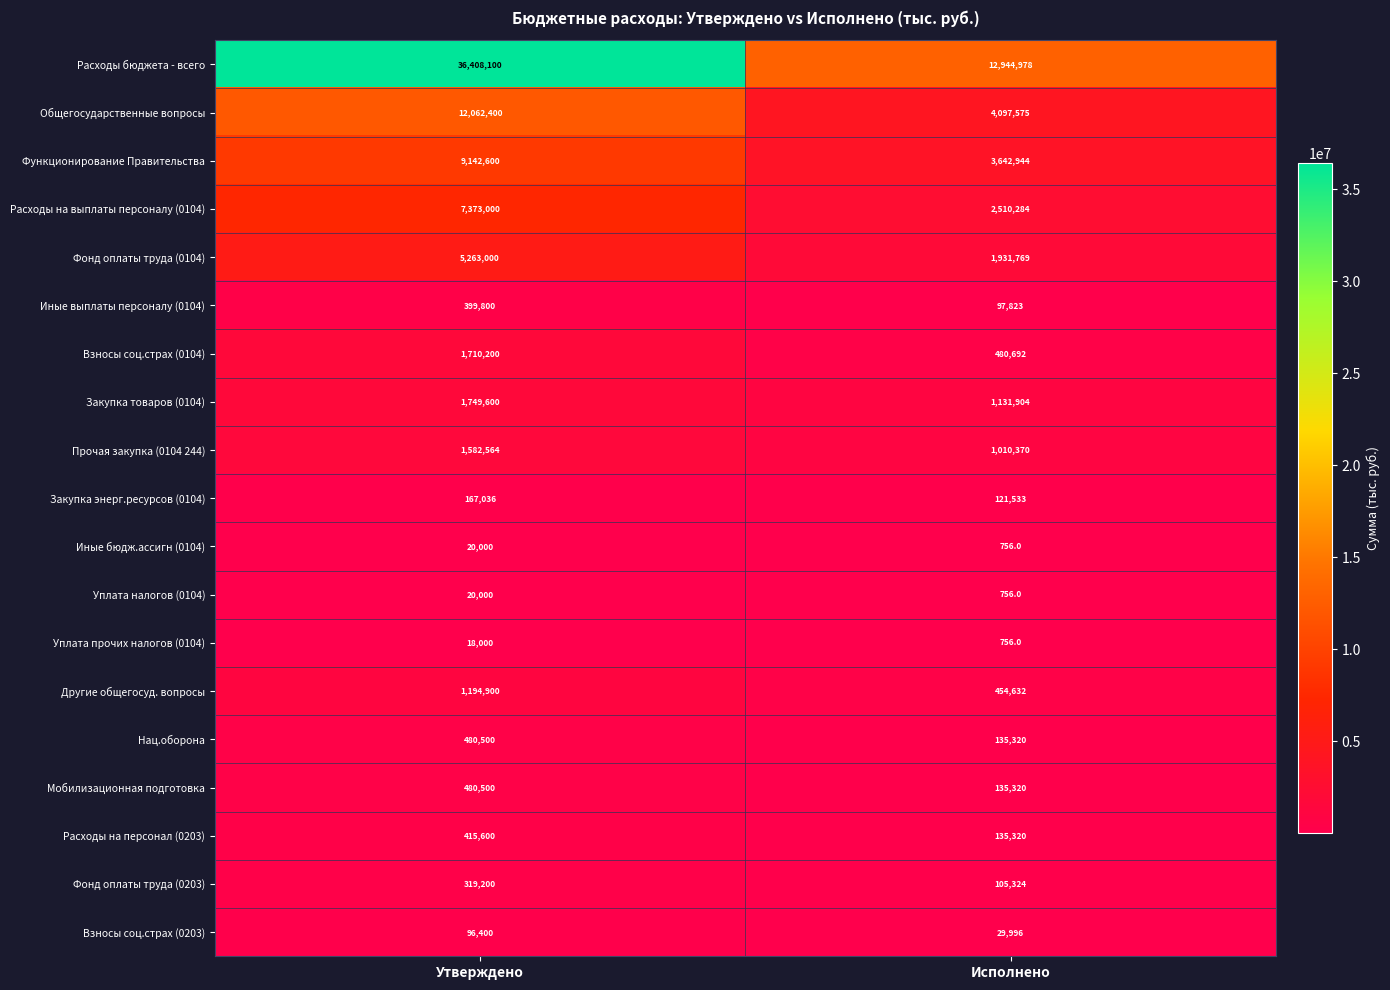

Which series has the largest range (max minus min)?

Расходы бюджета - всего